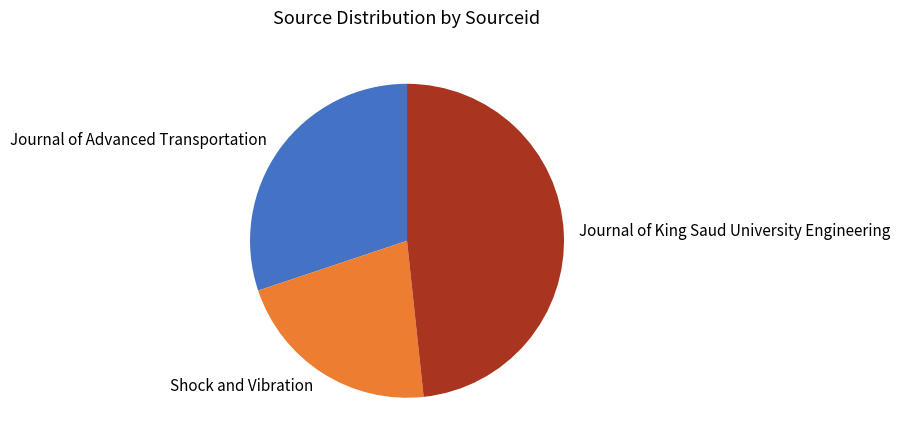

How many segments does this pie chart have?

3